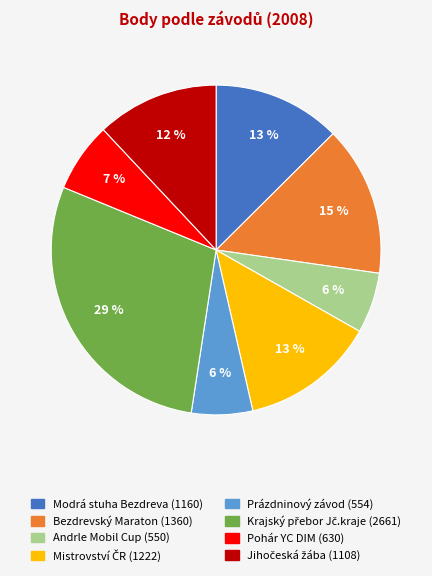

Does any single category account for the majority?

No